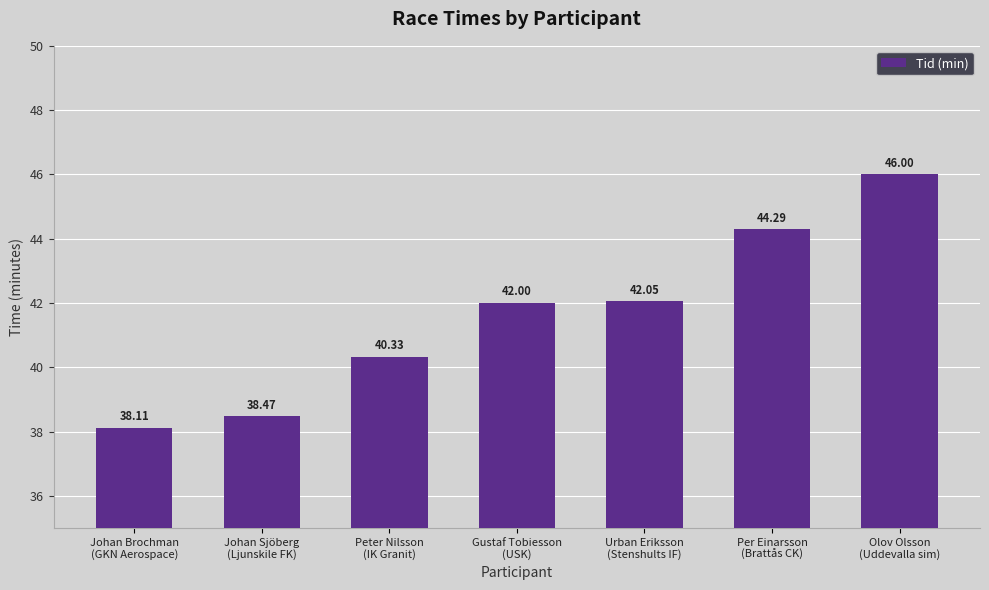

What is the difference between the maximum and minimum values?

7.9